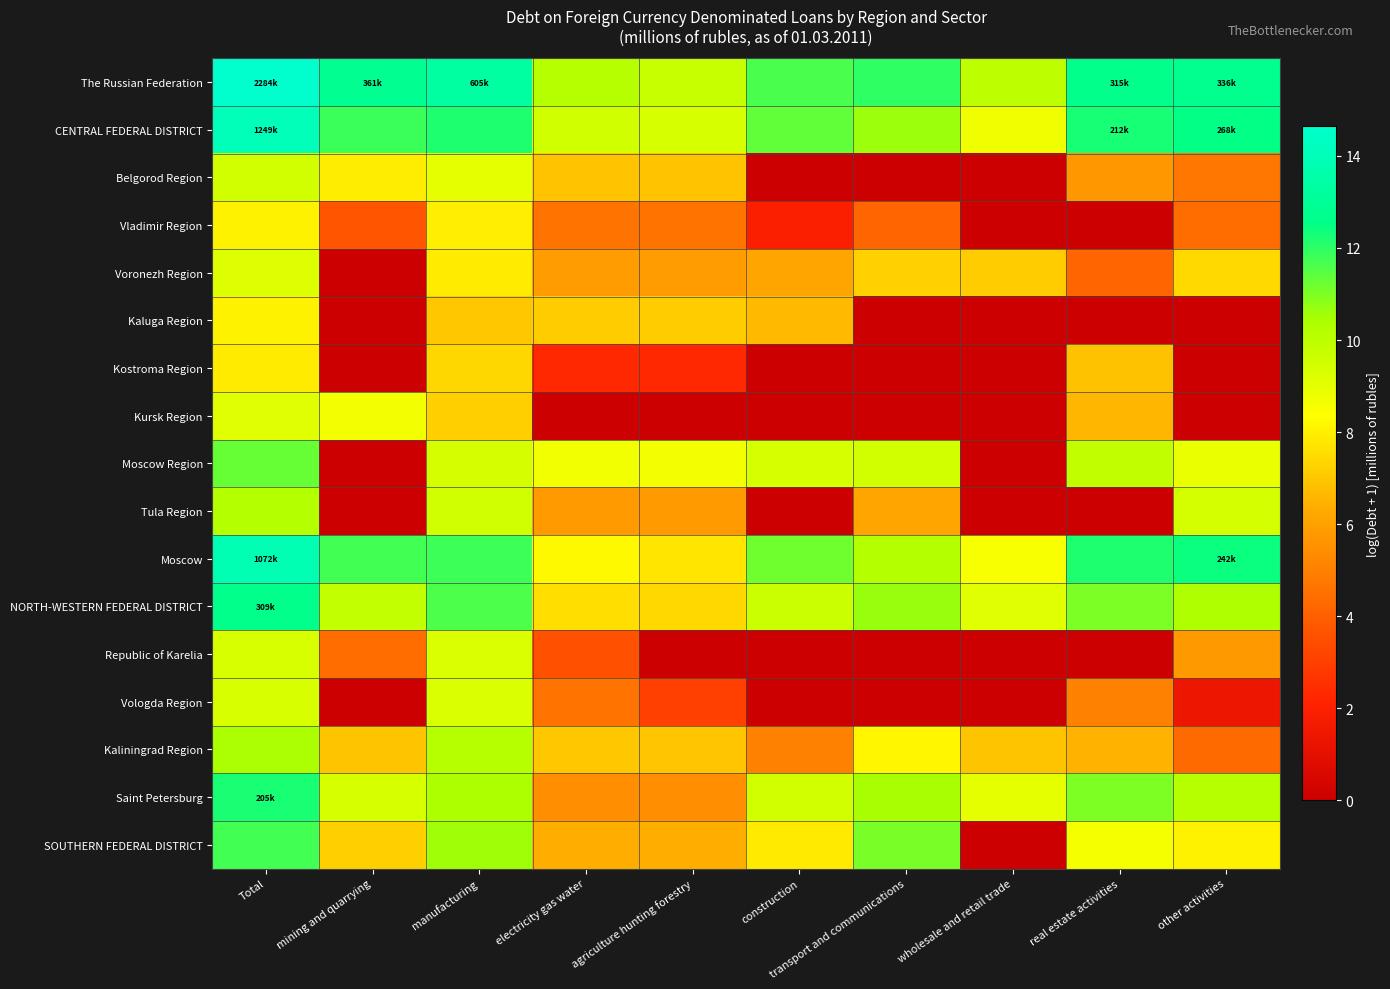

Reading right to left, extract all data points from this chart.

The Russian Federation: other activities=12.7	real estate activities=12.7	wholesale and retail trade=10.0	transport and communications=12.0	construction=11.6	agriculture hunting forestry=9.7	electricity gas water=10.2	manufacturing=13.3	mining and quarrying=12.8	Total=14.6
CENTRAL FEDERAL DISTRICT: other activities=12.5	real estate activities=12.3	wholesale and retail trade=8.7	transport and communications=10.6	construction=11.3	agriculture hunting forestry=9.4	electricity gas water=9.5	manufacturing=12.2	mining and quarrying=11.8	Total=14.0
Belgorod Region: other activities=4.7	real estate activities=5.7	wholesale and retail trade=0.0	transport and communications=0.0	construction=0.0	agriculture hunting forestry=6.9	electricity gas water=6.9	manufacturing=9.0	mining and quarrying=7.9	Total=9.5
Vladimir Region: other activities=4.4	real estate activities=0.0	wholesale and retail trade=0.0	transport and communications=4.2	construction=1.9	agriculture hunting forestry=4.6	electricity gas water=4.6	manufacturing=8.0	mining and quarrying=3.6	Total=8.0
Voronezh Region: other activities=7.4	real estate activities=4.2	wholesale and retail trade=7.1	transport and communications=7.3	construction=6.1	agriculture hunting forestry=5.9	electricity gas water=5.9	manufacturing=7.9	mining and quarrying=0.0	Total=9.2
Kaluga Region: other activities=0.0	real estate activities=0.0	wholesale and retail trade=0.0	transport and communications=0.0	construction=6.7	agriculture hunting forestry=7.1	electricity gas water=7.1	manufacturing=7.0	mining and quarrying=0.0	Total=8.1
Kostroma Region: other activities=0.0	real estate activities=6.9	wholesale and retail trade=0.0	transport and communications=0.0	construction=0.0	agriculture hunting forestry=2.3	electricity gas water=2.3	manufacturing=7.4	mining and quarrying=0.0	Total=7.9
Kursk Region: other activities=0.0	real estate activities=6.6	wholesale and retail trade=0.0	transport and communications=0.0	construction=0.0	agriculture hunting forestry=0.0	electricity gas water=0.0	manufacturing=7.2	mining and quarrying=8.7	Total=9.1
Moscow Region: other activities=8.9	real estate activities=9.9	wholesale and retail trade=0.0	transport and communications=9.4	construction=9.4	agriculture hunting forestry=8.6	electricity gas water=8.7	manufacturing=9.4	mining and quarrying=0.0	Total=11.3
Tula Region: other activities=9.4	real estate activities=0.0	wholesale and retail trade=0.0	transport and communications=6.1	construction=0.0	agriculture hunting forestry=5.8	electricity gas water=5.8	manufacturing=9.5	mining and quarrying=0.0	Total=10.2
Moscow: other activities=12.4	real estate activities=12.2	wholesale and retail trade=8.5	transport and communications=10.2	construction=11.2	agriculture hunting forestry=7.7	electricity gas water=8.2	manufacturing=11.8	mining and quarrying=11.7	Total=13.9
NORTH-WESTERN FEDERAL DISTRICT: other activities=10.3	real estate activities=11.0	wholesale and retail trade=9.1	transport and communications=10.7	construction=9.7	agriculture hunting forestry=7.4	electricity gas water=7.6	manufacturing=11.6	mining and quarrying=9.8	Total=12.6
Republic of Karelia: other activities=5.8	real estate activities=0.0	wholesale and retail trade=0.0	transport and communications=0.0	construction=0.0	agriculture hunting forestry=0.0	electricity gas water=3.6	manufacturing=9.3	mining and quarrying=4.4	Total=9.3
Vologda Region: other activities=1.4	real estate activities=5.0	wholesale and retail trade=0.0	transport and communications=0.0	construction=0.0	agriculture hunting forestry=3.0	electricity gas water=4.6	manufacturing=9.3	mining and quarrying=0.0	Total=9.3
Kaliningrad Region: other activities=4.3	real estate activities=6.5	wholesale and retail trade=6.9	transport and communications=8.2	construction=5.0	agriculture hunting forestry=7.0	electricity gas water=7.0	manufacturing=10.2	mining and quarrying=6.9	Total=10.4
Saint Petersburg: other activities=10.1	real estate activities=11.0	wholesale and retail trade=9.0	transport and communications=10.5	construction=9.5	agriculture hunting forestry=5.4	electricity gas water=5.4	manufacturing=10.4	mining and quarrying=9.4	Total=12.2
SOUTHERN FEDERAL DISTRICT: other activities=8.0	real estate activities=8.6	wholesale and retail trade=0.0	transport and communications=11.0	construction=7.9	agriculture hunting forestry=6.4	electricity gas water=6.4	manufacturing=10.6	mining and quarrying=7.2	Total=11.7